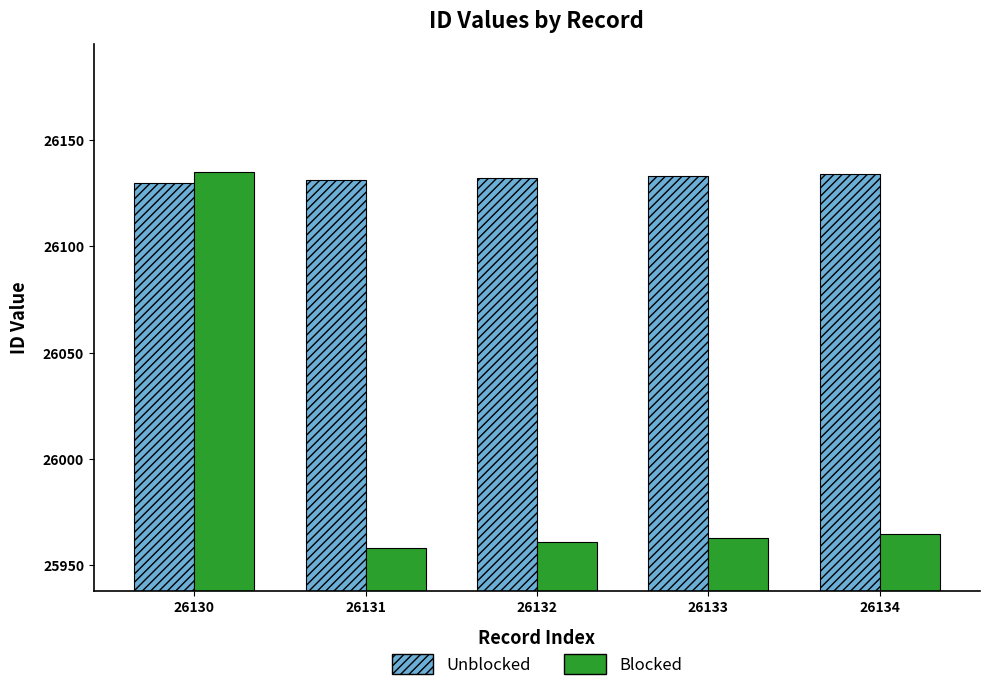

At which category is the sum across all series the highest?

26130